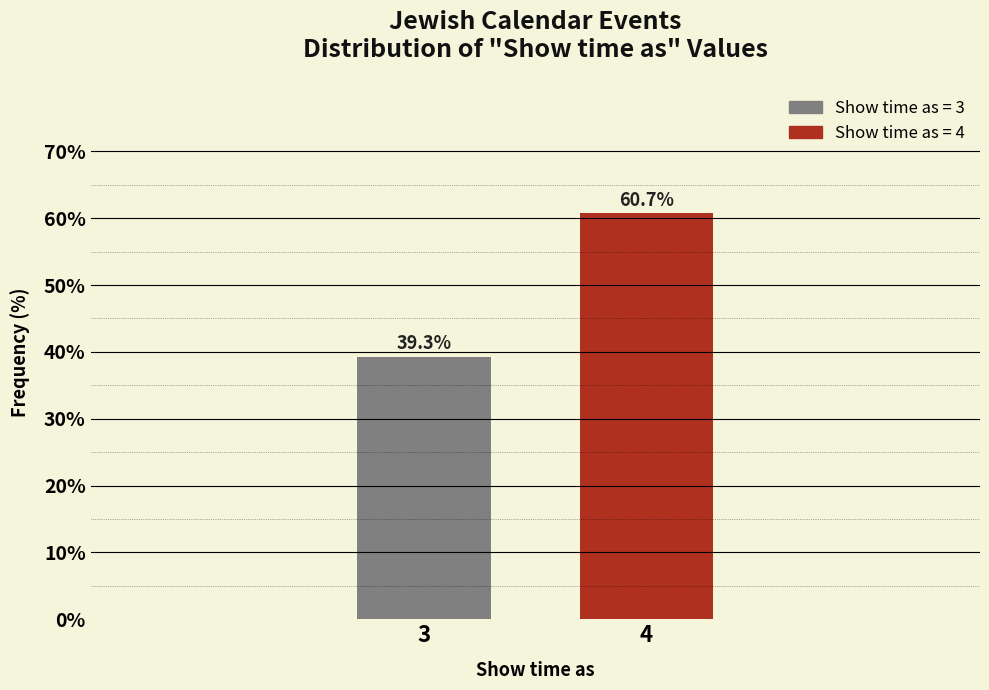

Reading left to right, extract all data points from this chart.

3=39.3	4=60.7